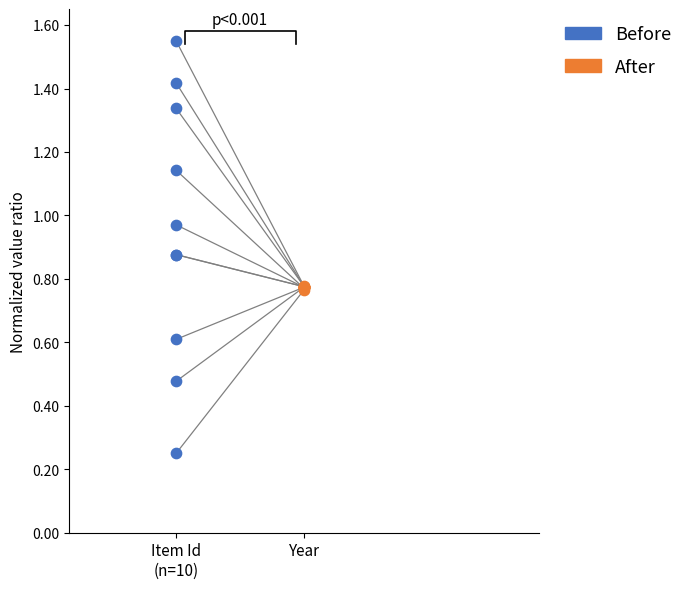

Which series contains the lowest Y value?

Before